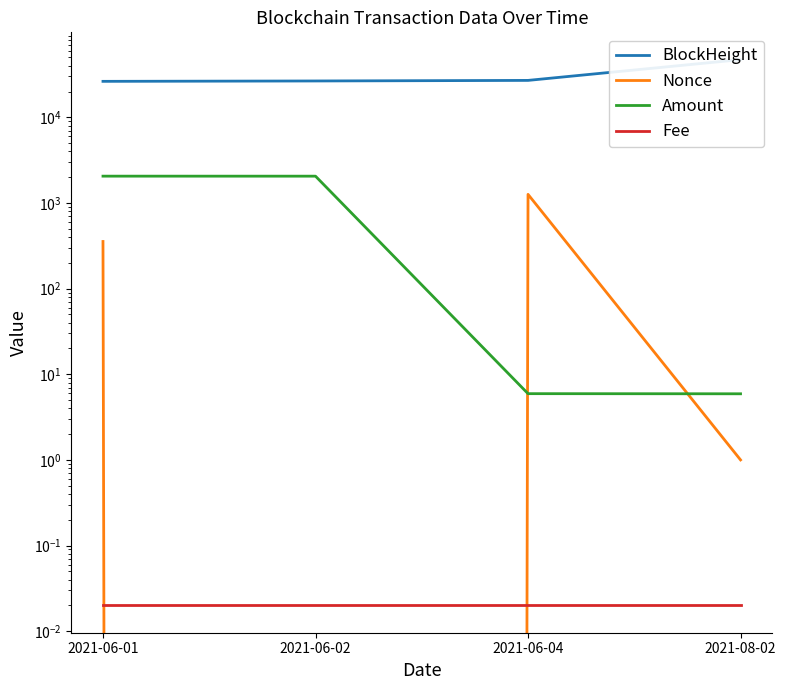

How many data points in Amount are less than 2054?

2